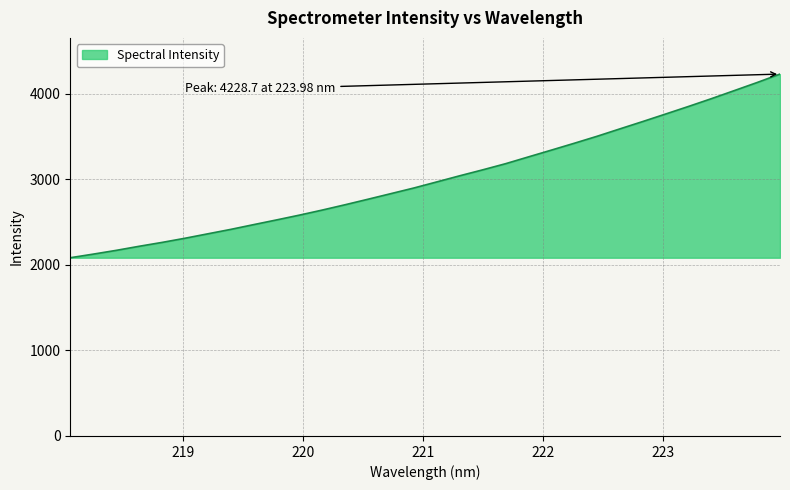

What is the difference between the second highest and minimum values?

2047.4